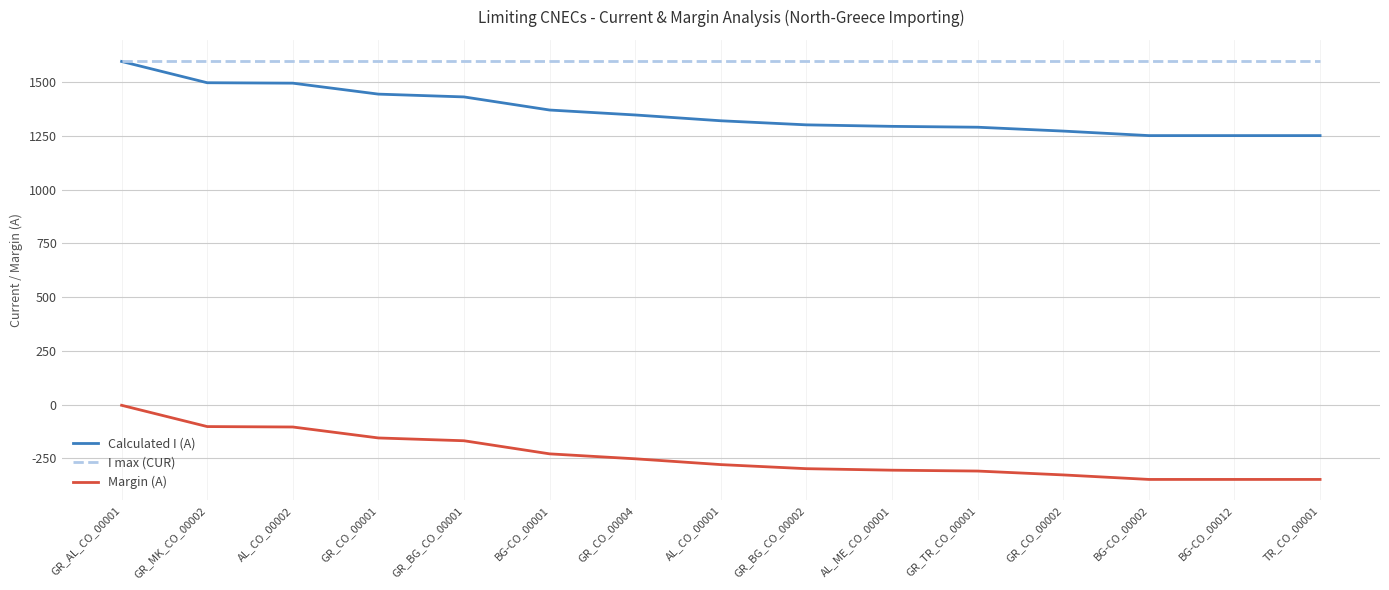

What is the difference between the Calculated I (A) values at TR_CO_00001 and GR_CO_00002?

21